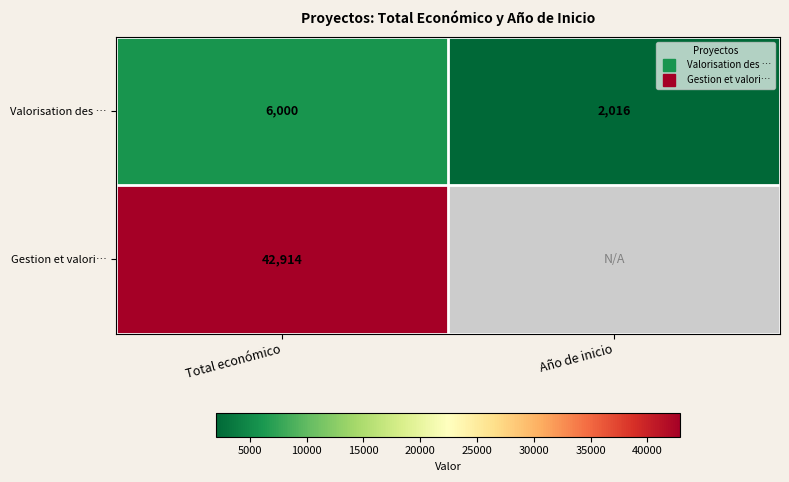

What is the lowest value of the Valorisation des … series?

2016.0